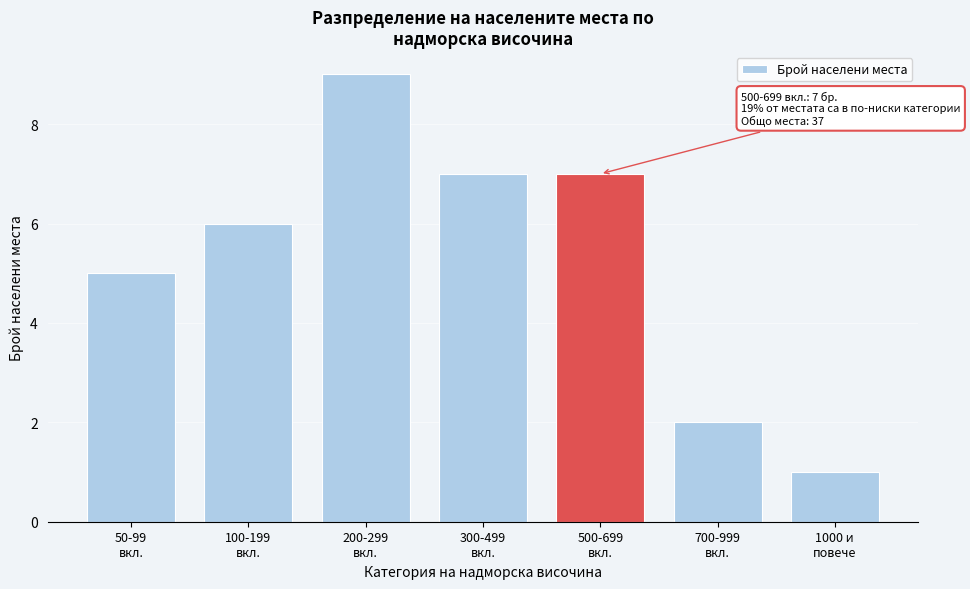

Reading left to right, extract all data points from this chart.

5	6	9	7	7	2	1